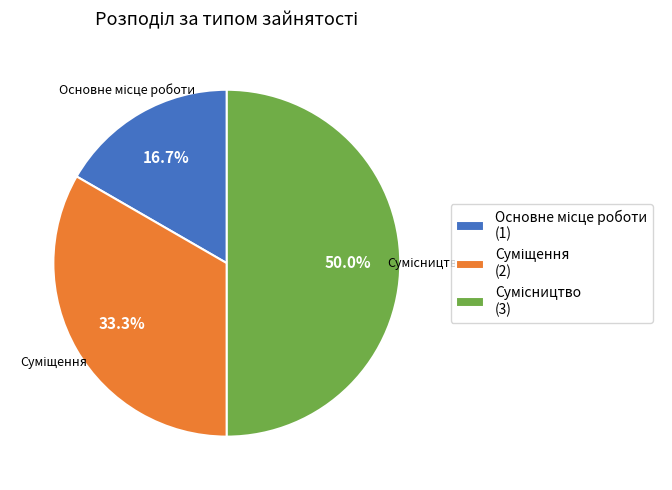

How many segments does this pie chart have?

3